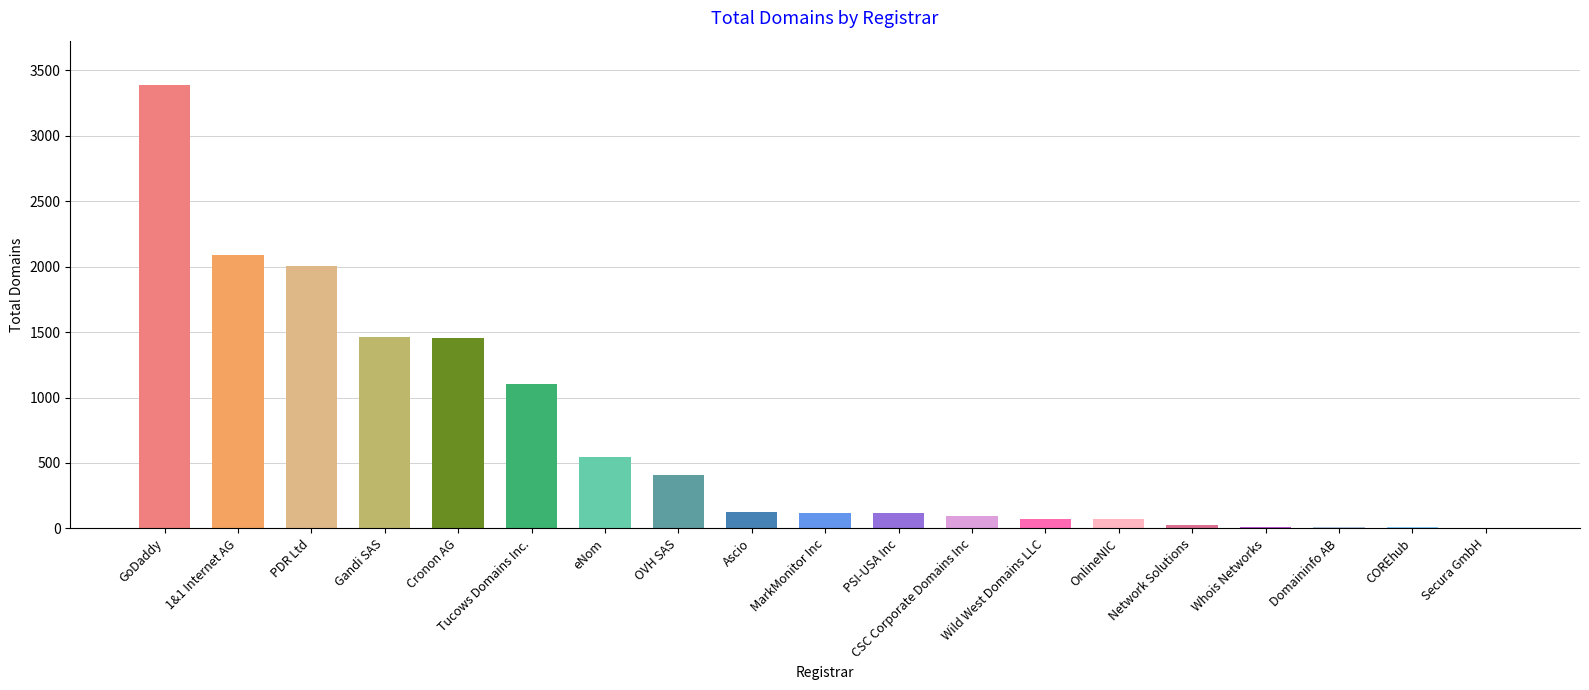

The chart shows a value of 124 at Ascio. True or false?

True